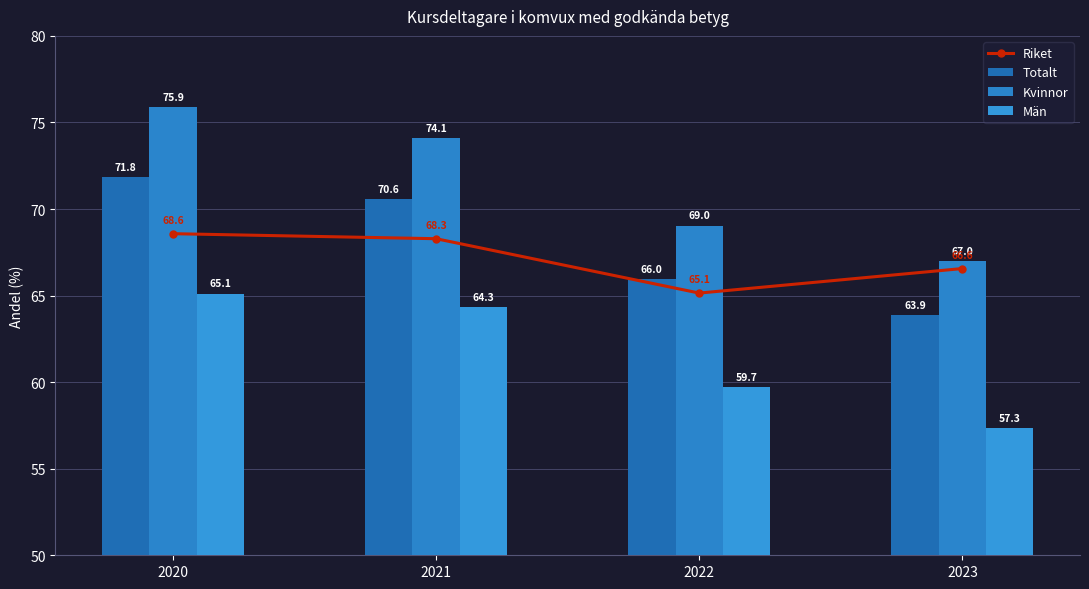

Are the bars horizontal?

No